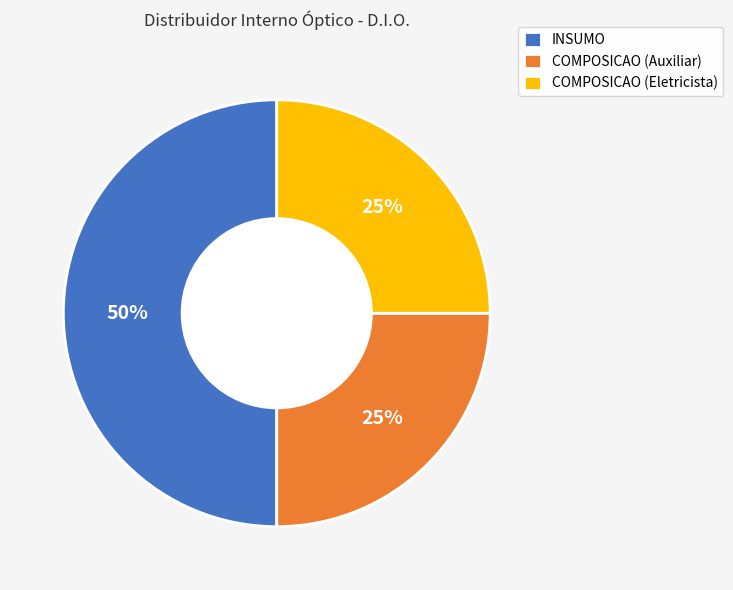

How many segments does this pie chart have?

3